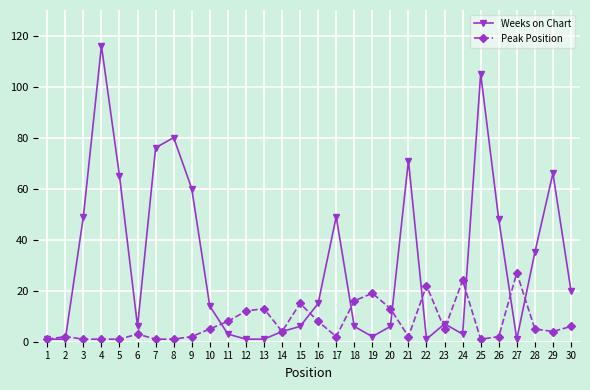

List the series in order of their overall mean, lowest first.

Peak Position, Weeks on Chart